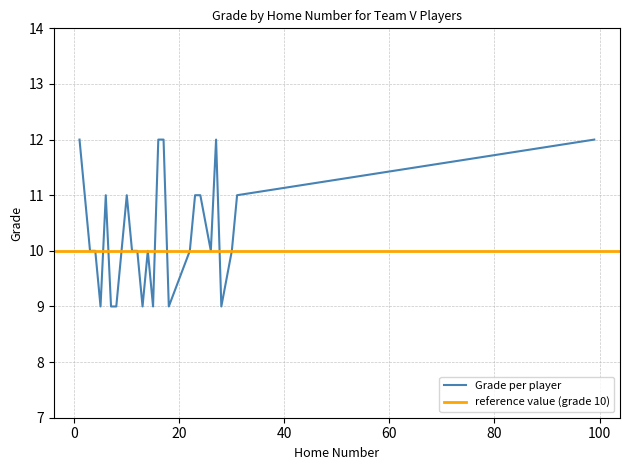

What is the value of the 11th point from the left?

9